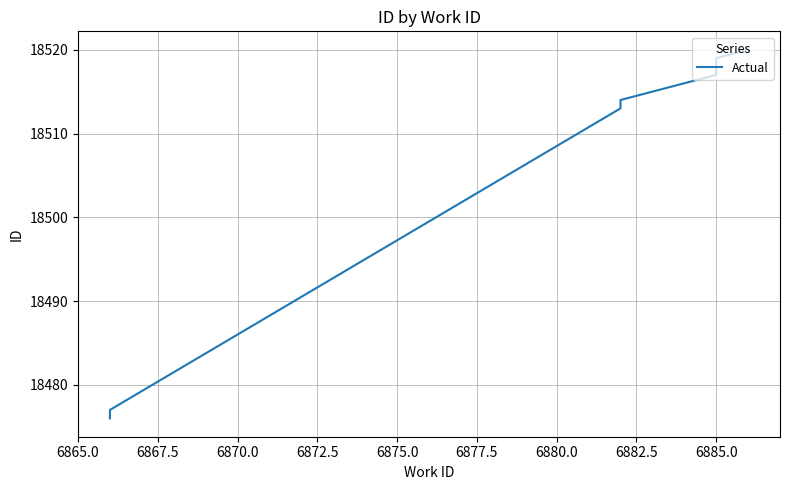

What is the difference between the maximum and minimum values?

44